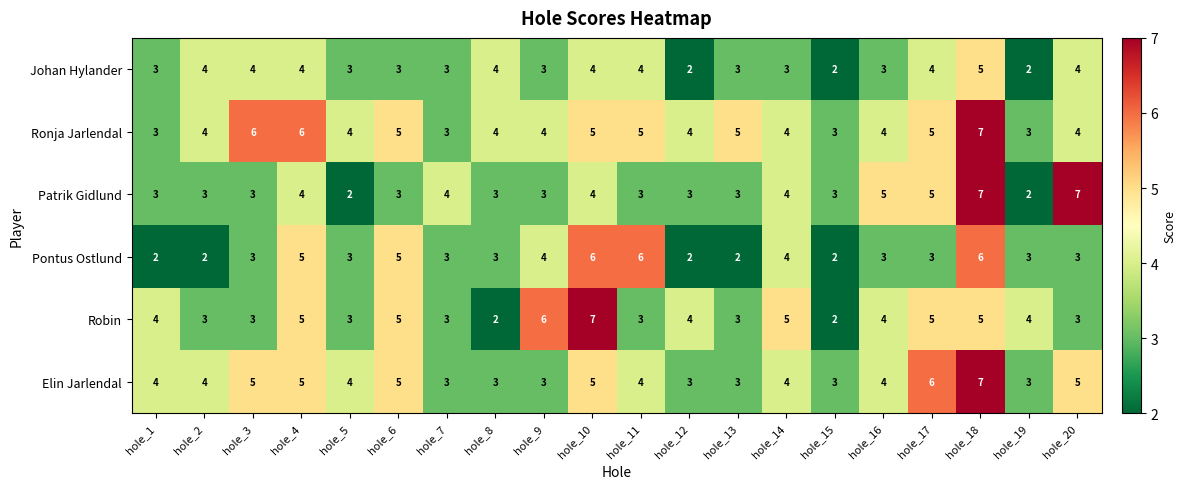

Is it true that Patrik Gidlund equals 2 at hole_19?

True